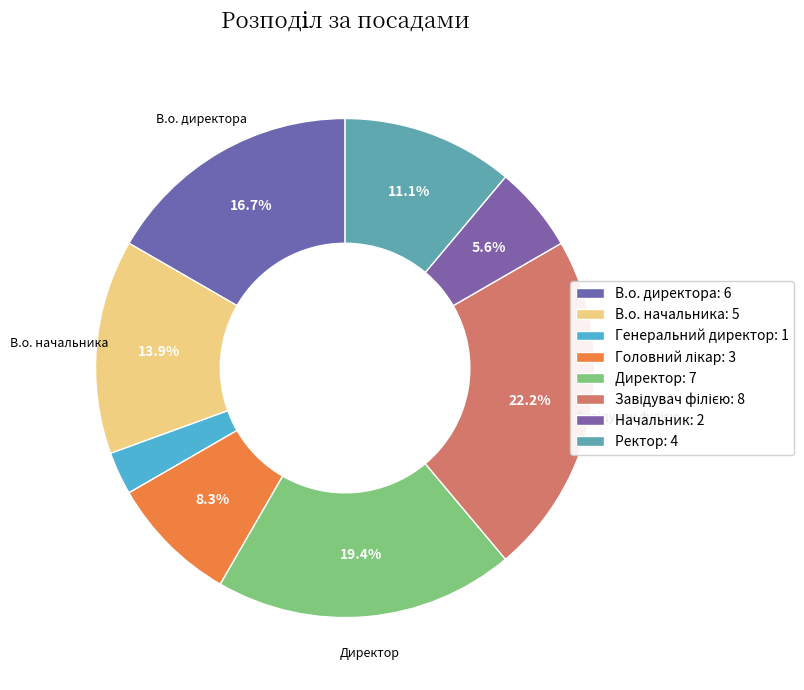

How many segments does this pie chart have?

8